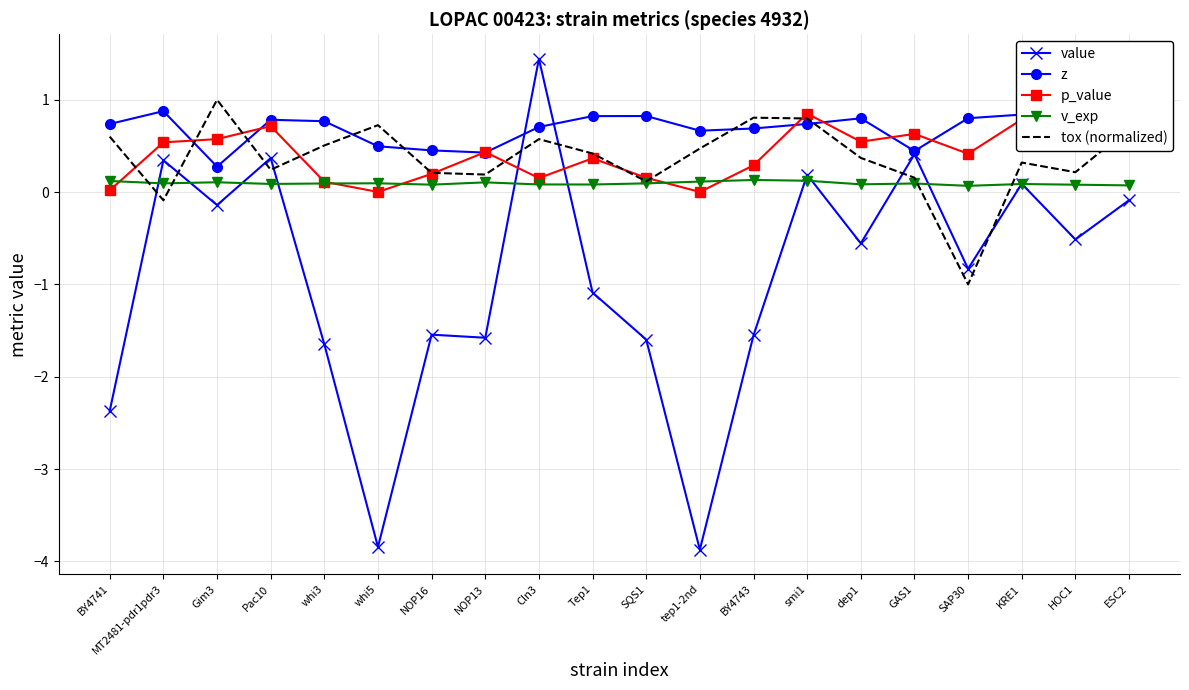

Where does the value series first go above 0?

MT2481-pdr1pdr3